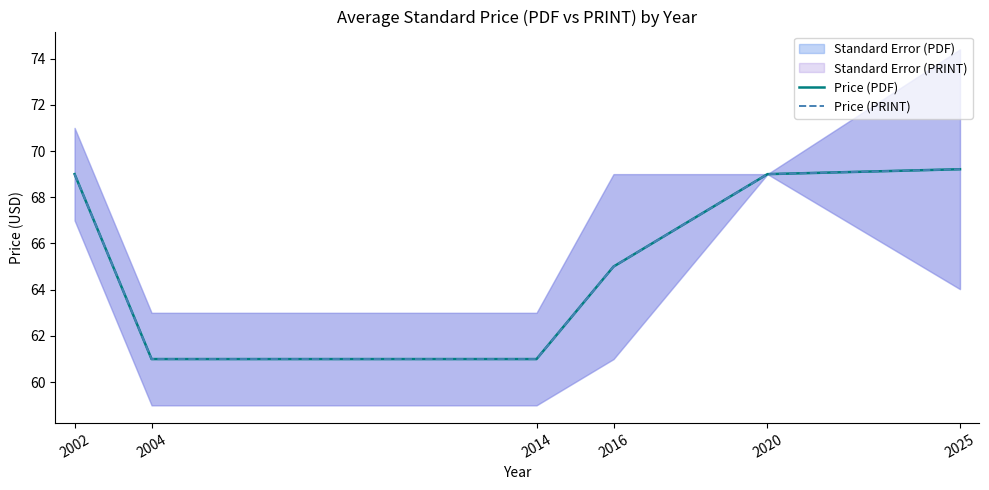

Read the Price (PRINT) value at 2020.

69.0